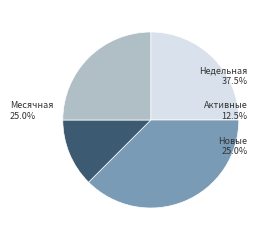

Combined, what portion of the pie is Недельная and Активные?

50.0%